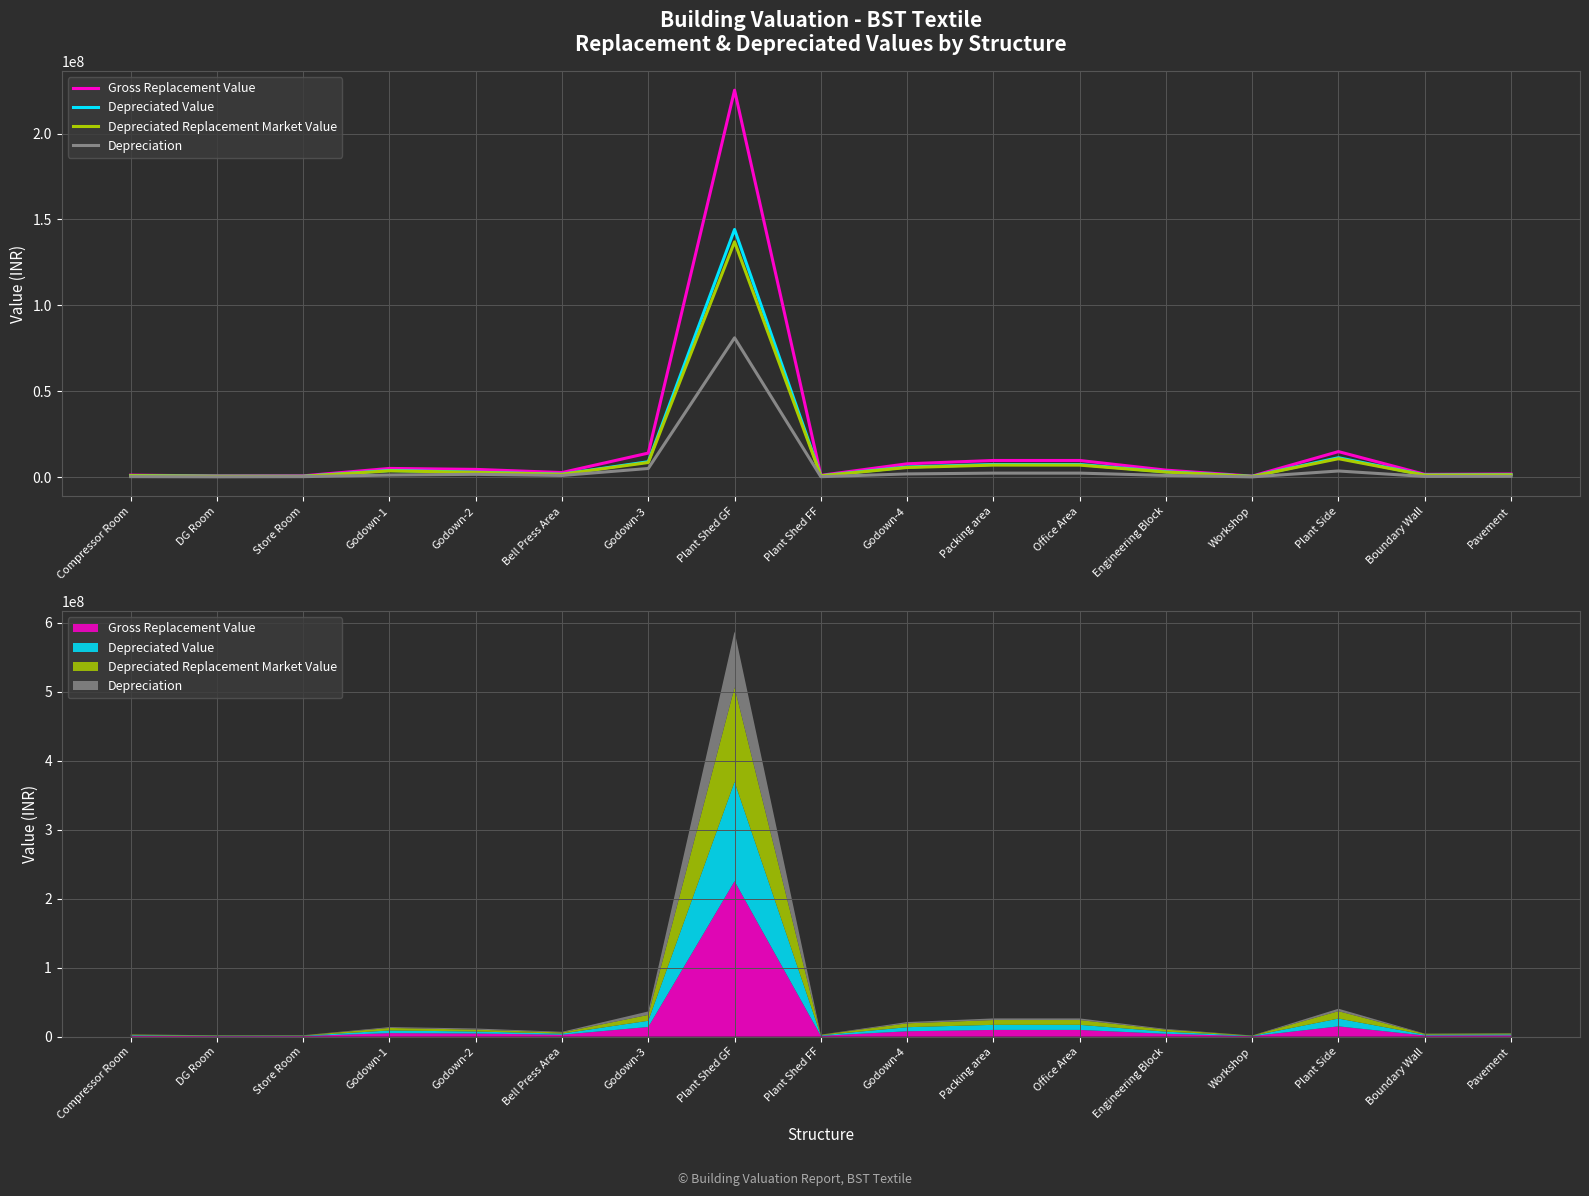

How many lines are shown in the chart?

4